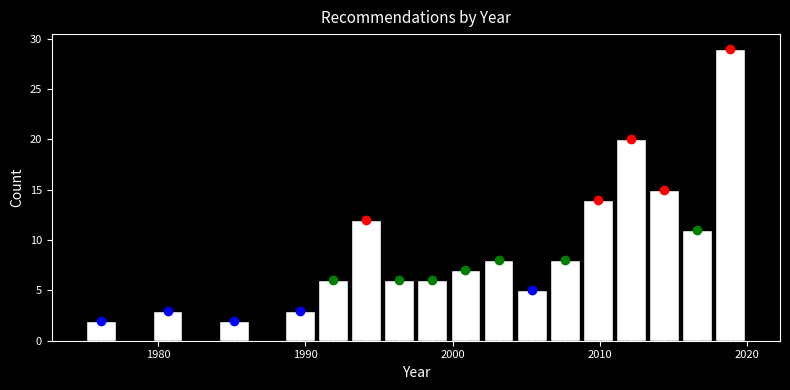

Around what value on the x-axis is the tallest bar? Give the approximate position of its centre, as read against the axis.

2019